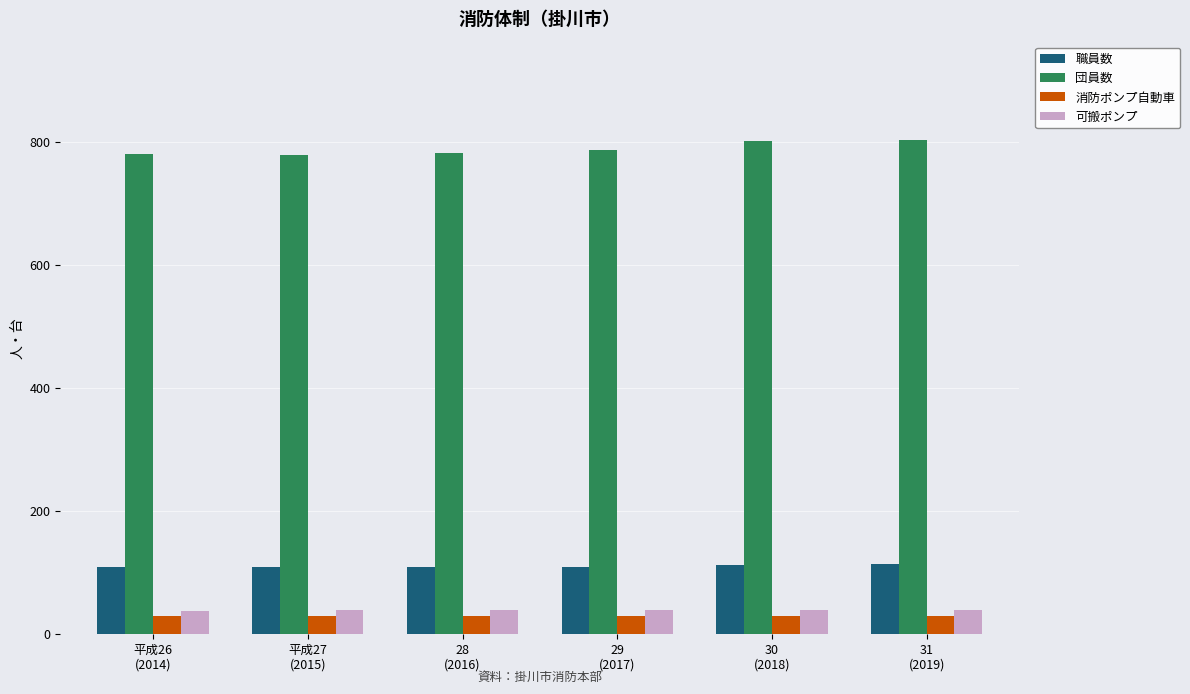

The 職員数 series shows 113 at 31
(2019). True or false?

True